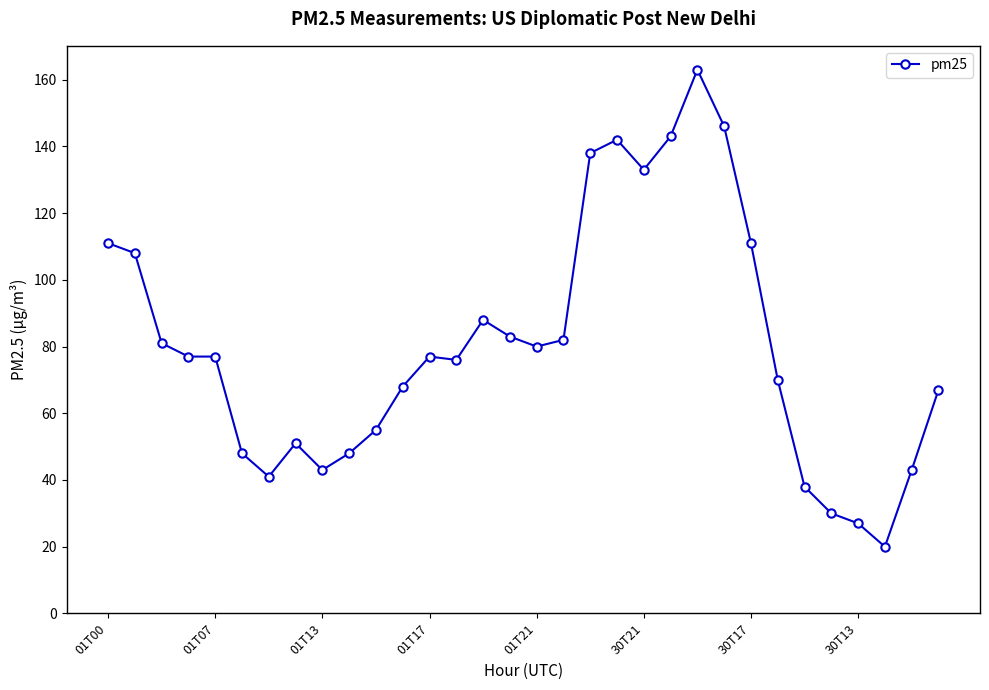

True or false: the data has more than 2 interior local peaks.

True